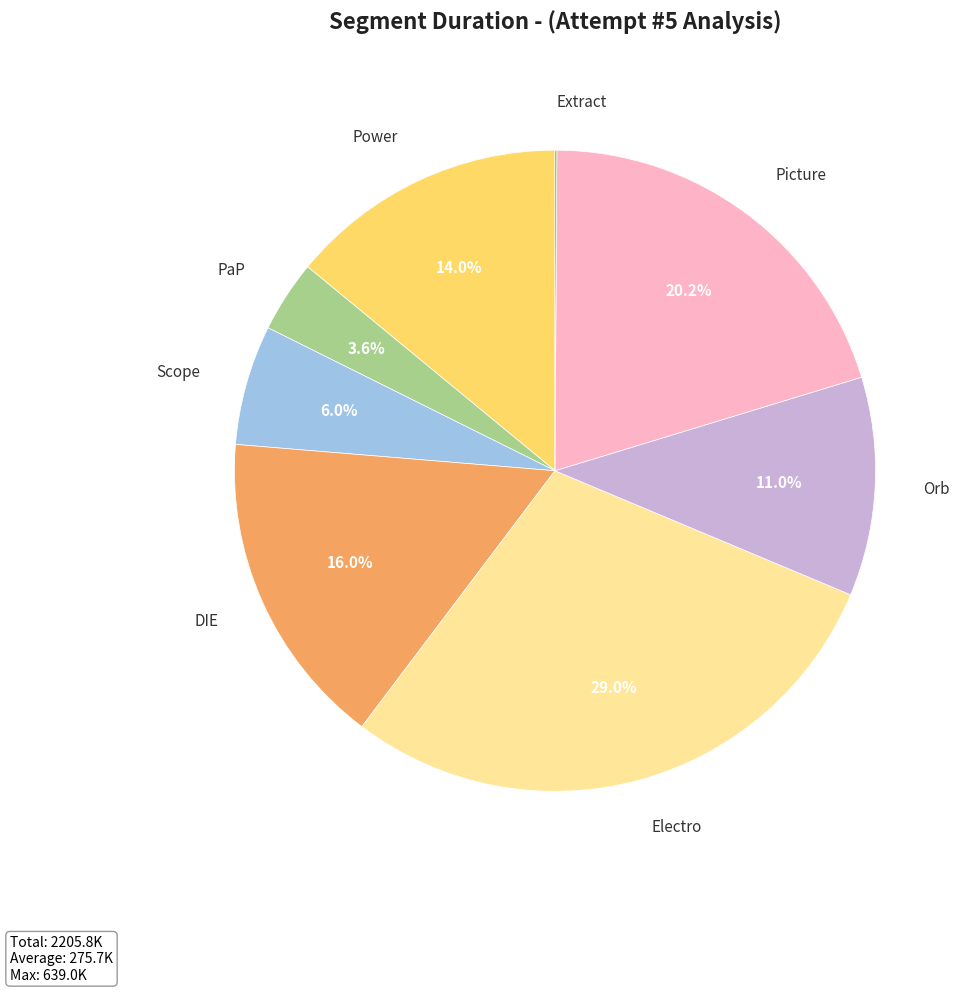

Is there a majority slice in this chart?

No